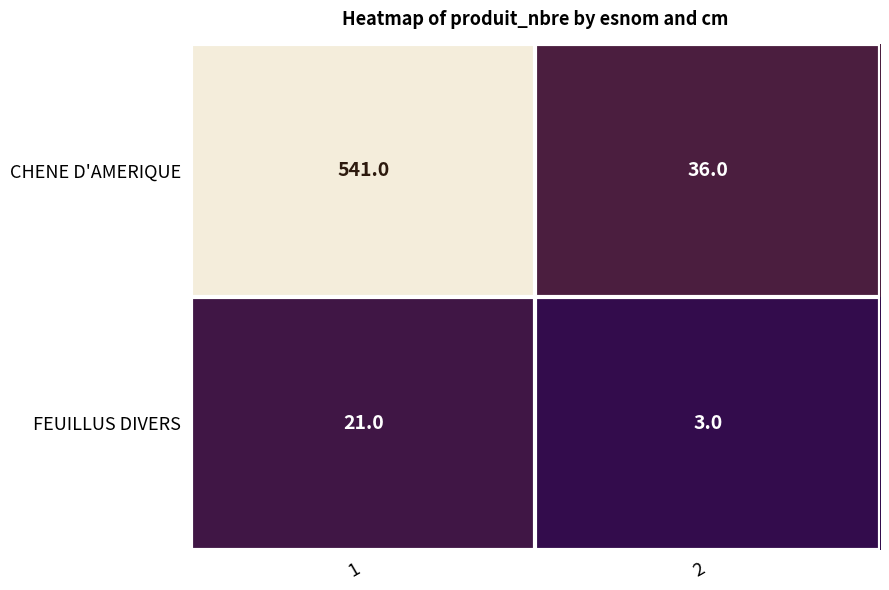

What is the sum of all CHENE D'AMERIQUE values?

577